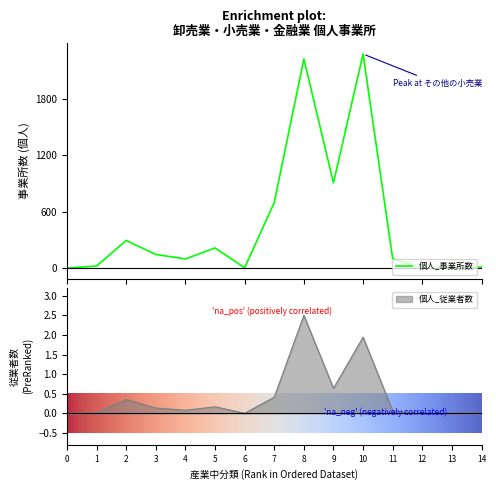

At which label does 個人_従業者数 reach its peak?

8